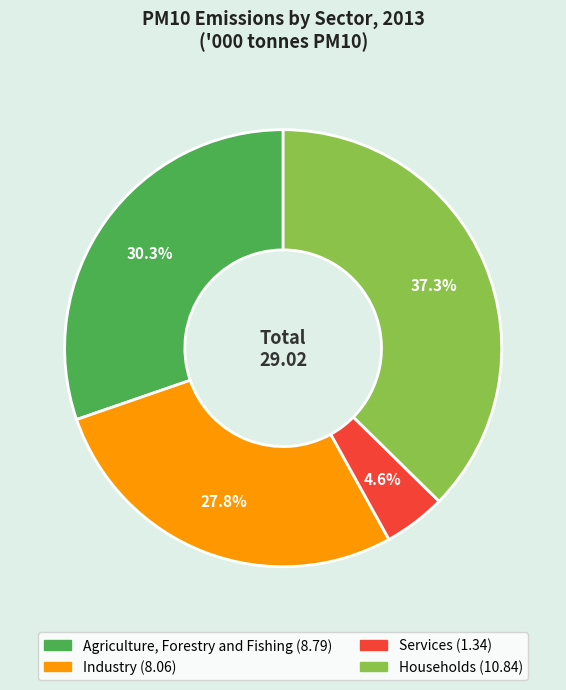

Is the sum of Households and Industry greater than half?

Yes